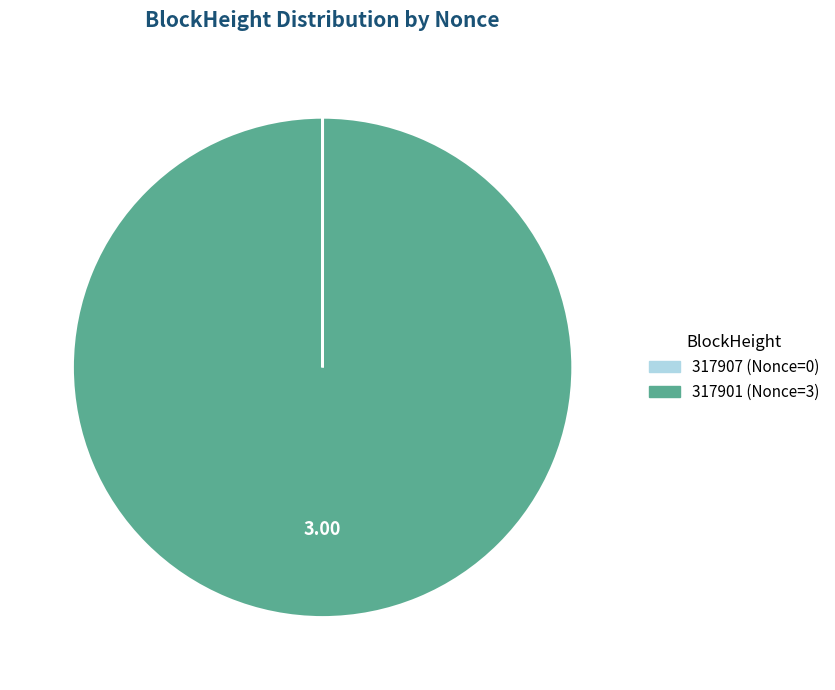

What is the majority slice?

317901